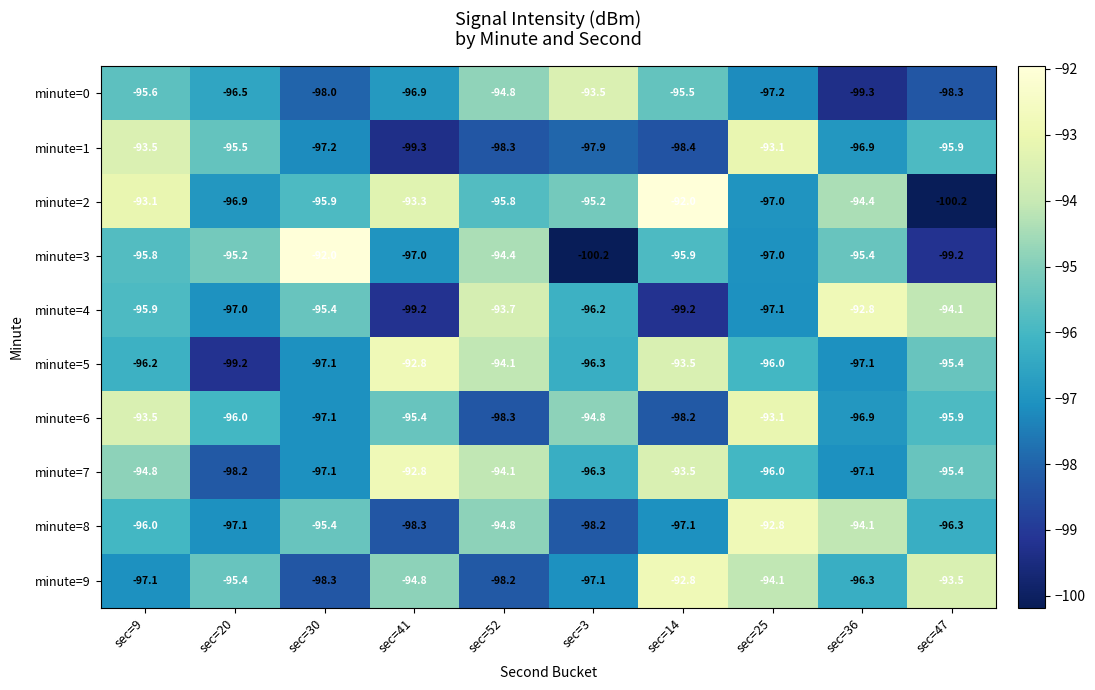

What is the difference between the maximum and minimum values in the minute=2 series?

8.2